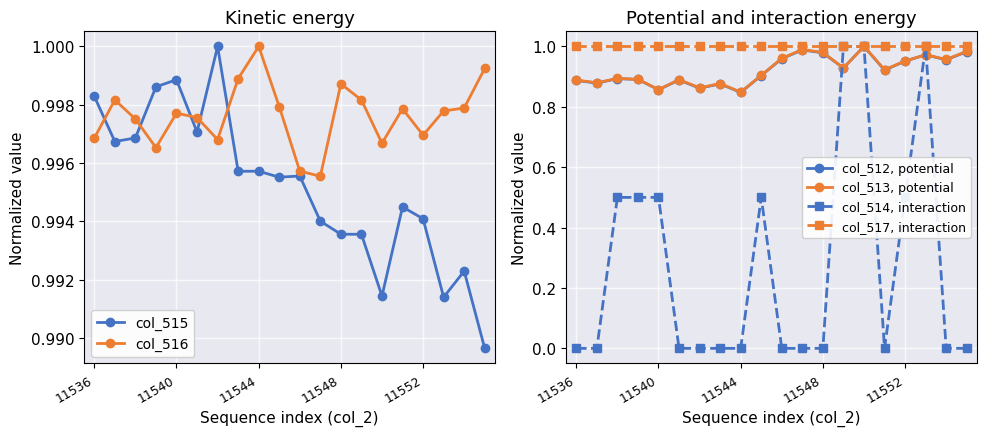

Is it true that col_513, potential equals 1.7 at 11552?

False